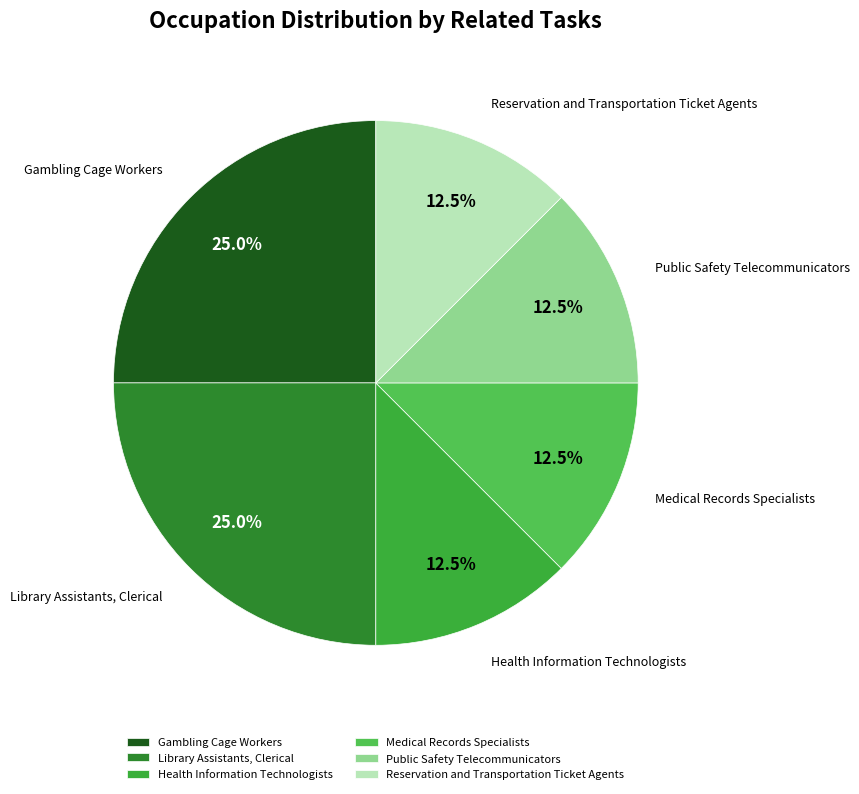

Approximately how many times larger is the value at Reservation and Transportation Ticket Agents compared to Health Information Technologists?

1.0